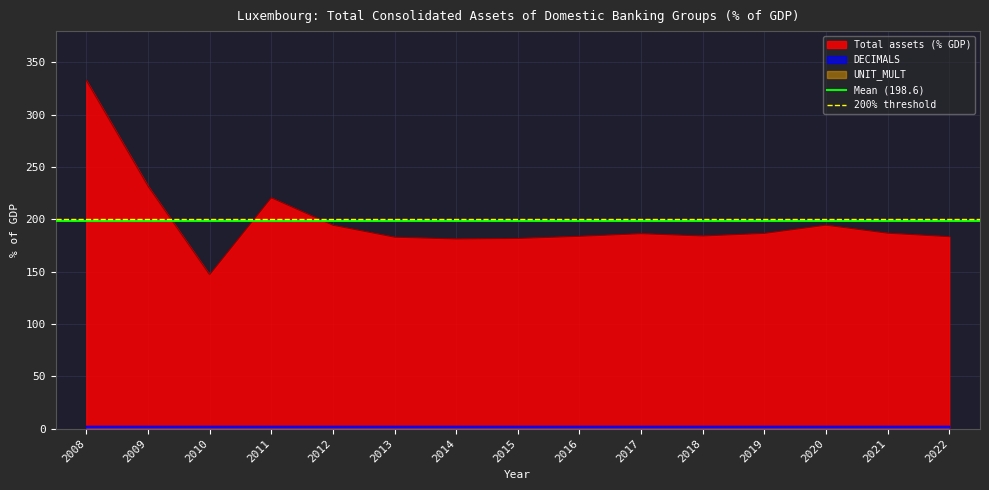

True or false: 200% threshold has a value of 200.0 at 2009.

True